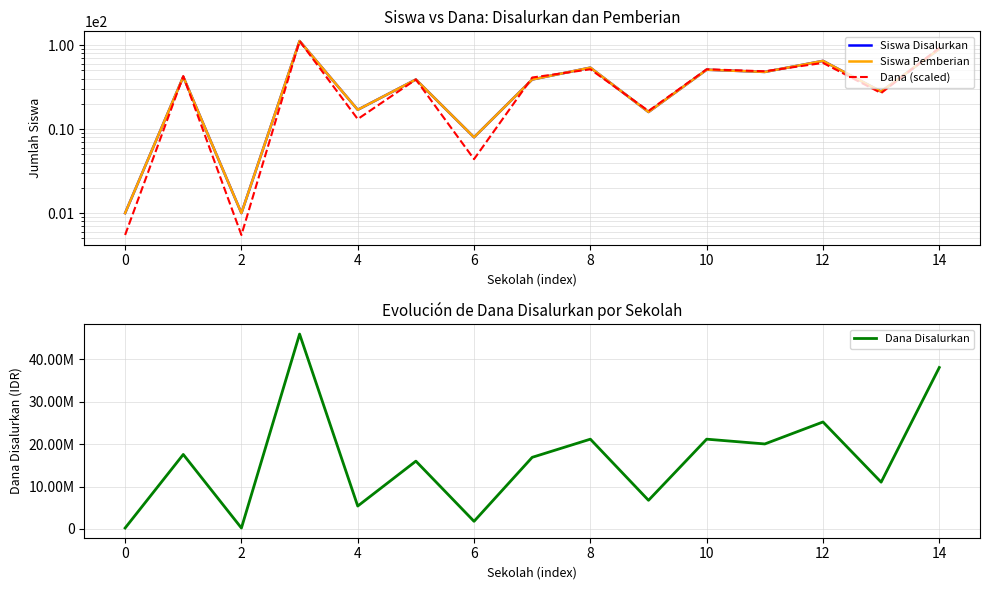

Which series has the widest spread of values?

Dana Disalurkan